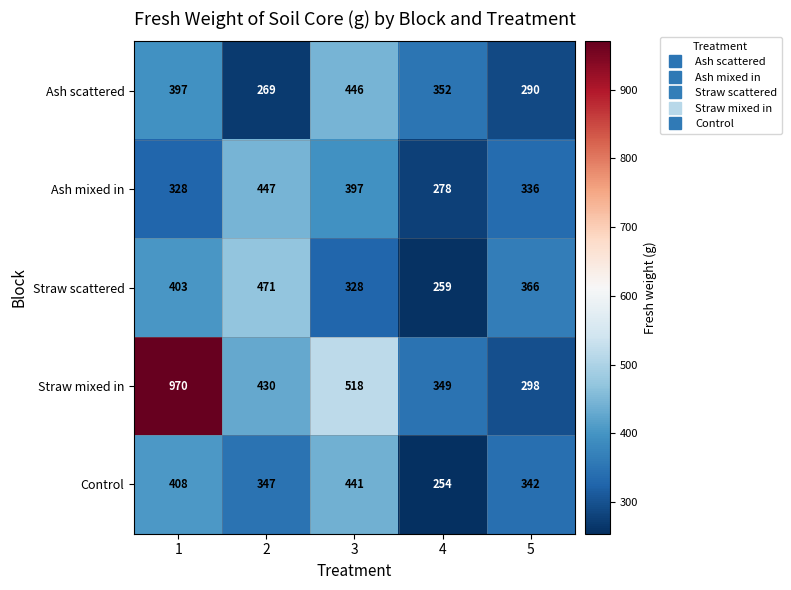

What is the average value of the Ash mixed in series?

357